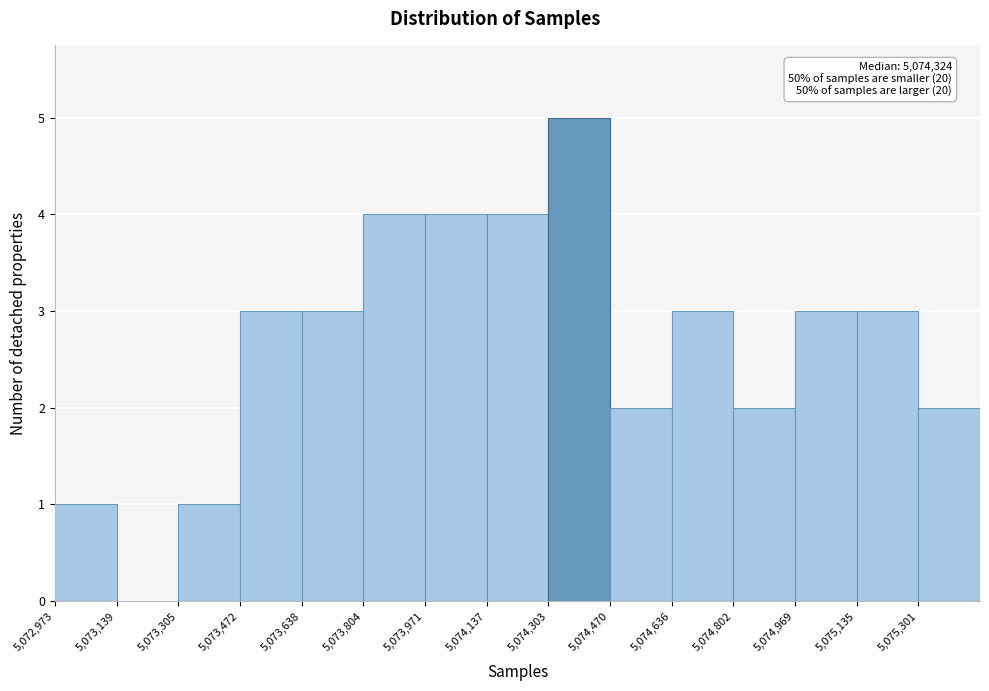

Over which range of the x-axis is the bar tallest?

5074300 to 5074480